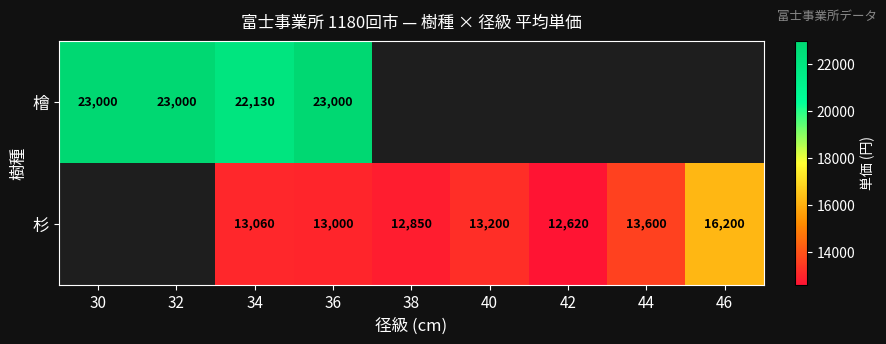

What is the difference between the 杉 values at 36 and 40?

200